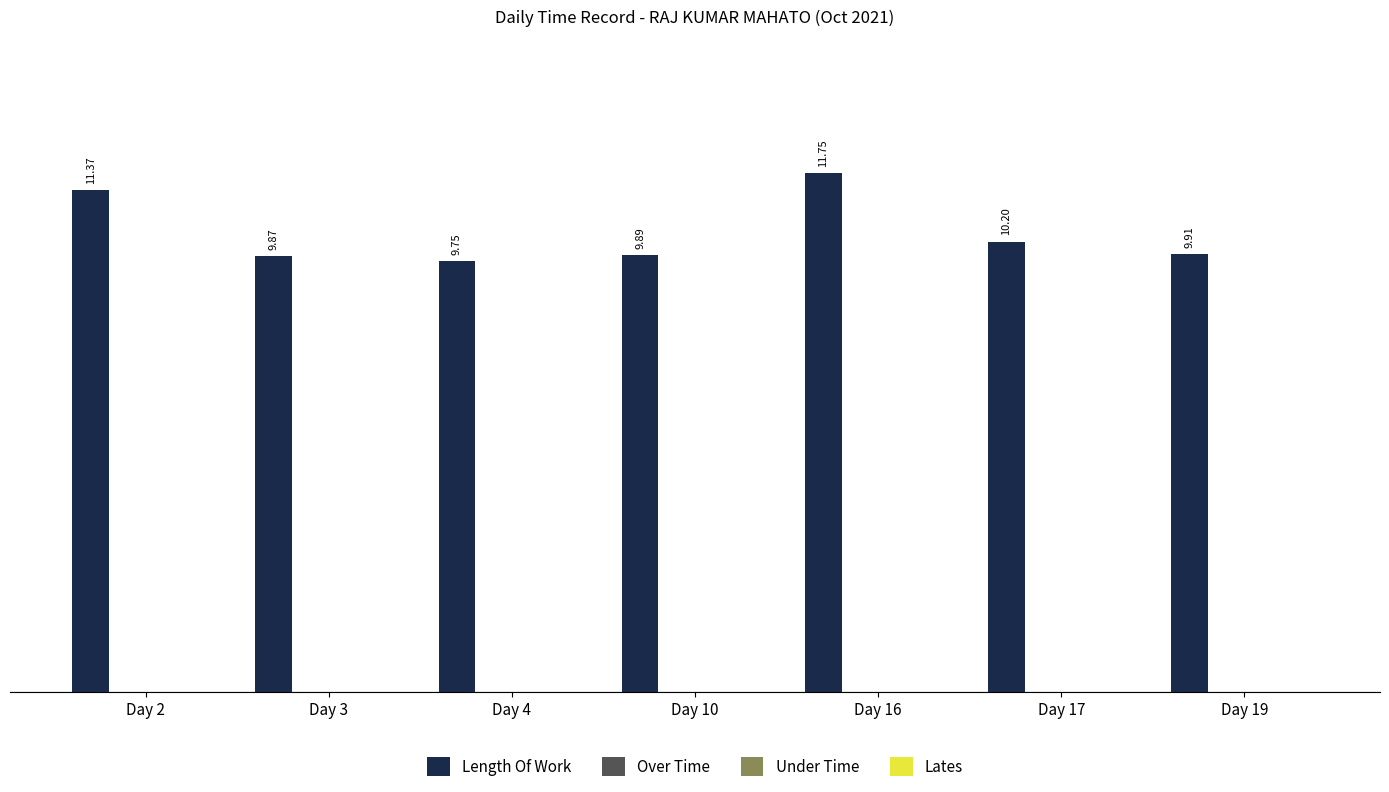

What is the difference between the maximum and minimum values?

2.0